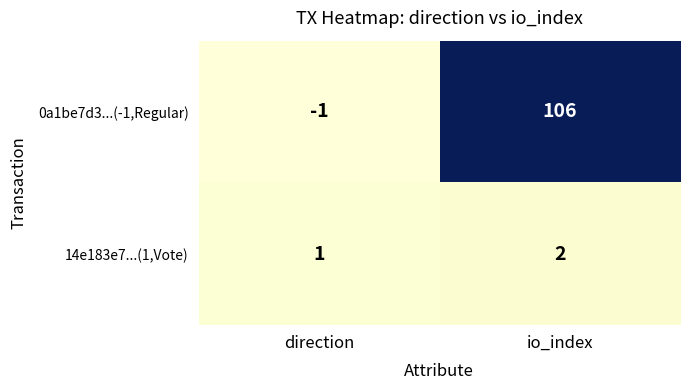

List the series in order of their peak value, lowest first.

14e183e7...(1,Vote), 0a1be7d3...(-1,Regular)